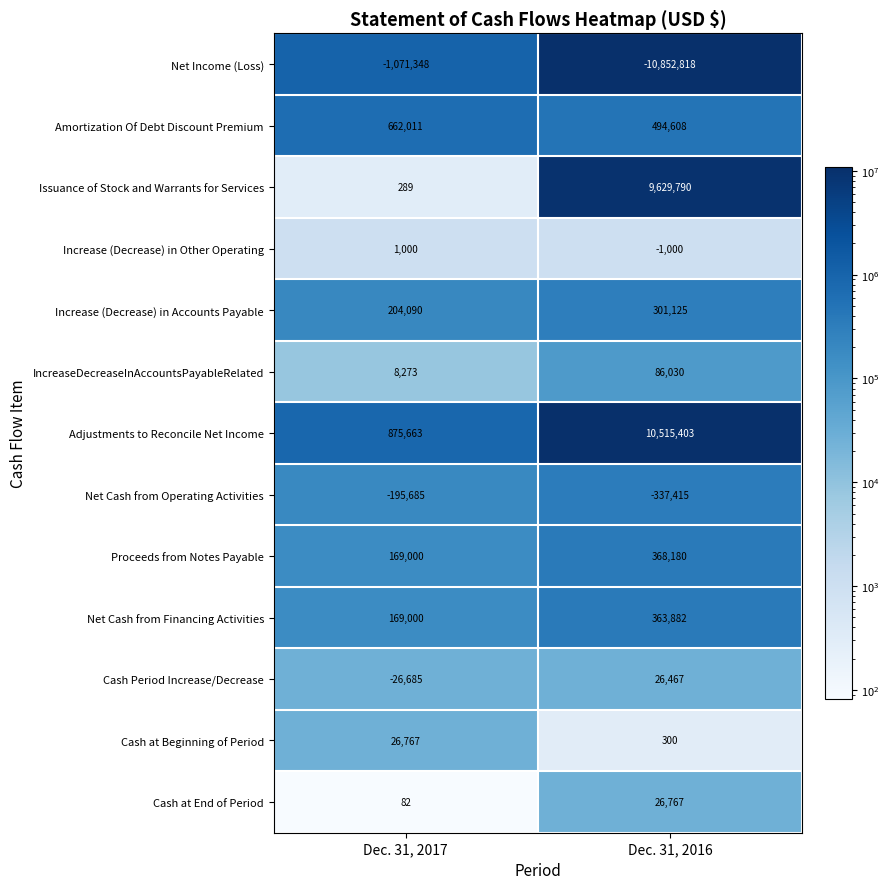

How many series are shown in this chart?

13